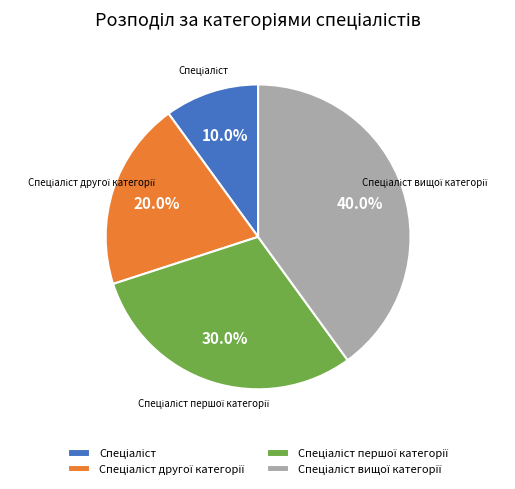

Does any single category account for the majority?

No